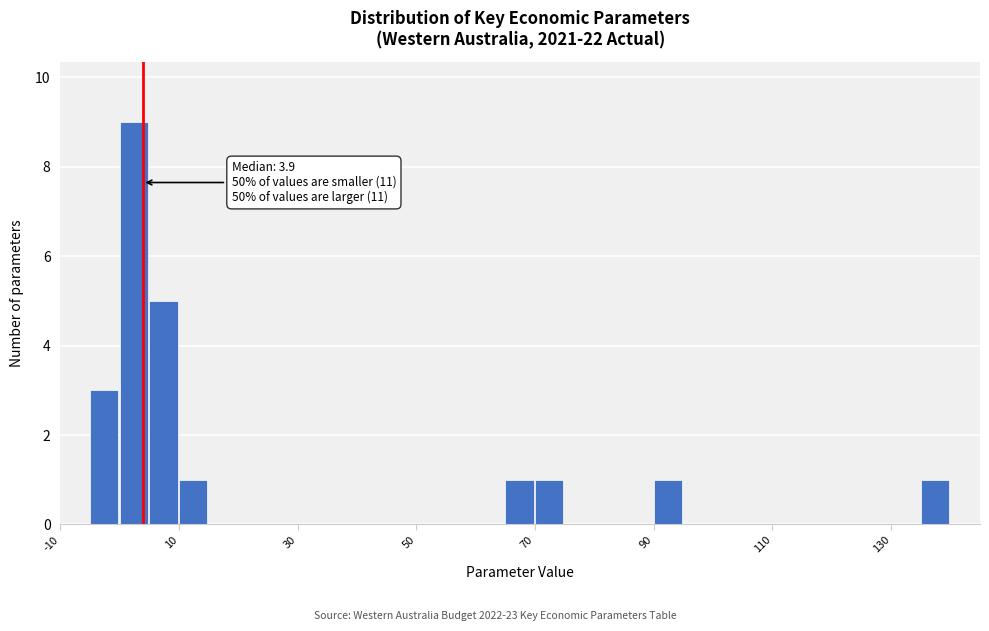

Around what value on the x-axis is the tallest bar? Give the approximate position of its centre, as read against the axis.

2